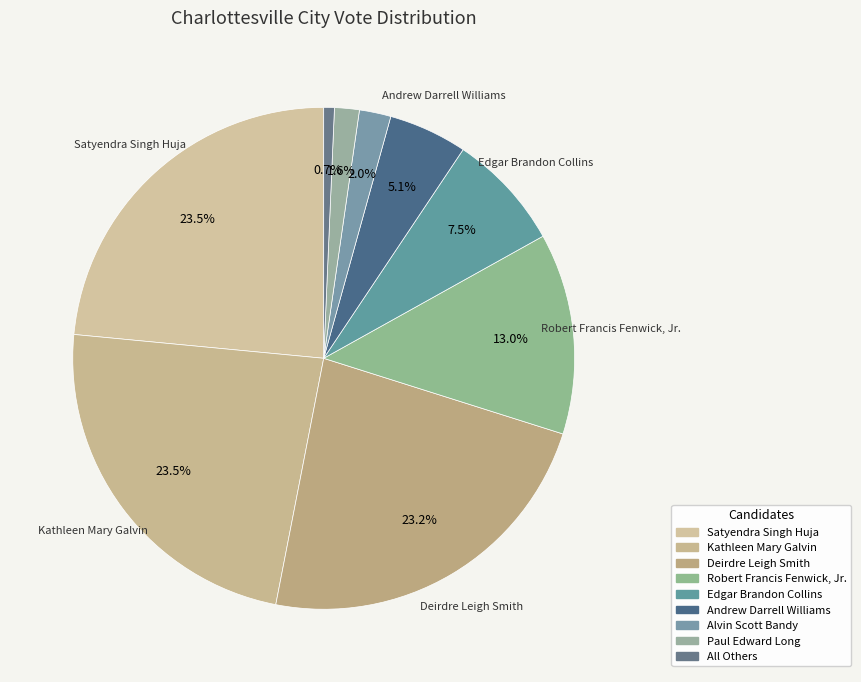

What percentage is the Kathleen Mary Galvin slice, to the nearest percent?

23%